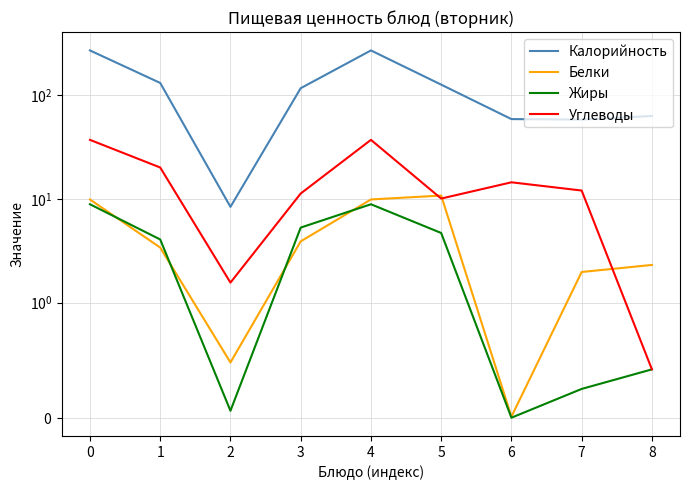

The value of Калорийность at 6 is 59.1. True or false?

True